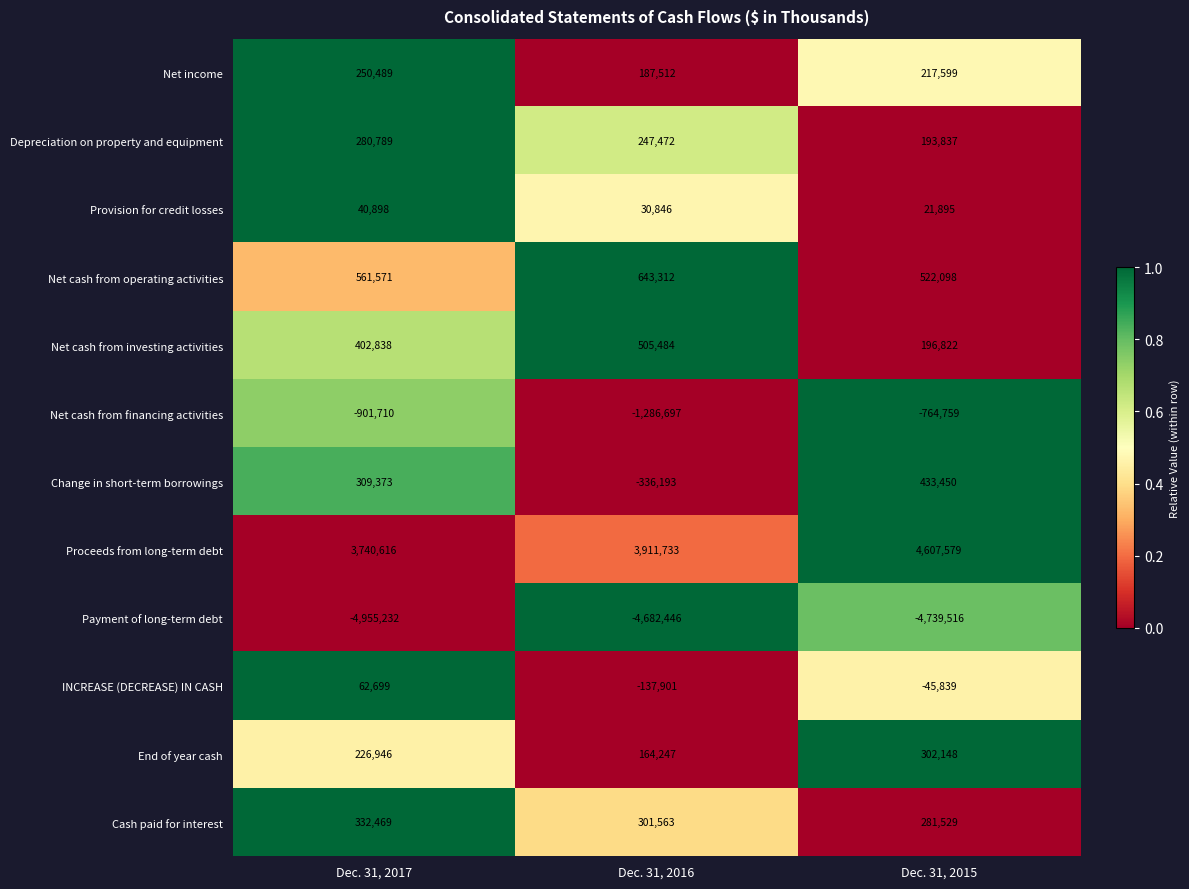

What is the spread (max minus min) of values at Dec. 31, 2017?

8695848